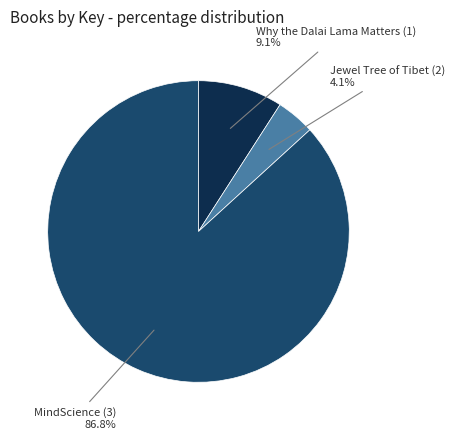

Does any single category account for the majority?

Yes